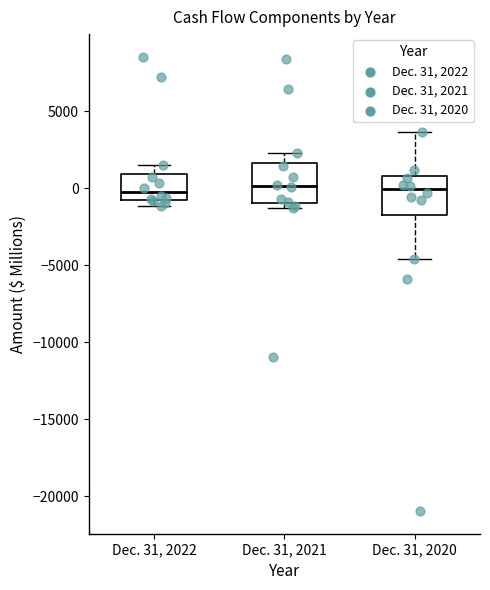

Where is the lower edge of the box for Dec. 31, 2020 on the y-axis? The values are not printed on the chart, so give them approximately, as read against the axis.

-2000